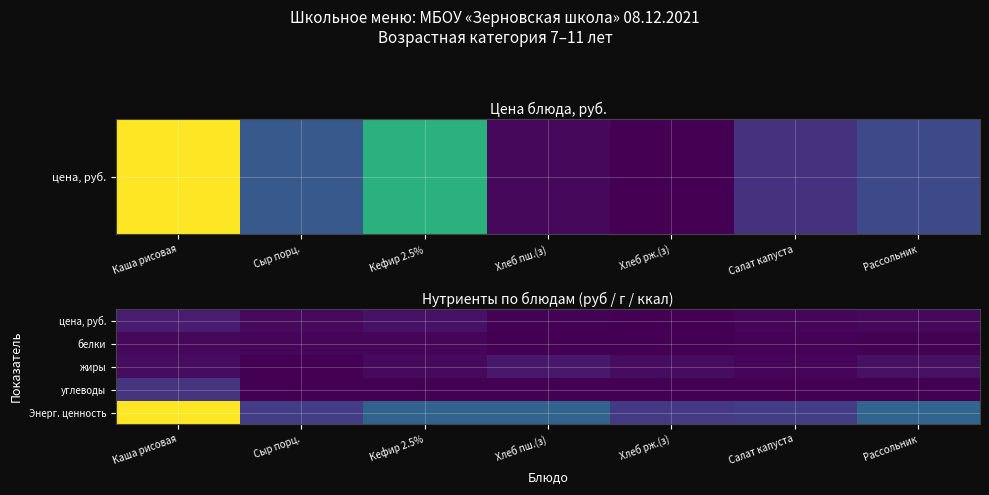

At which category is the sum across all series the highest?

Каша рисовая